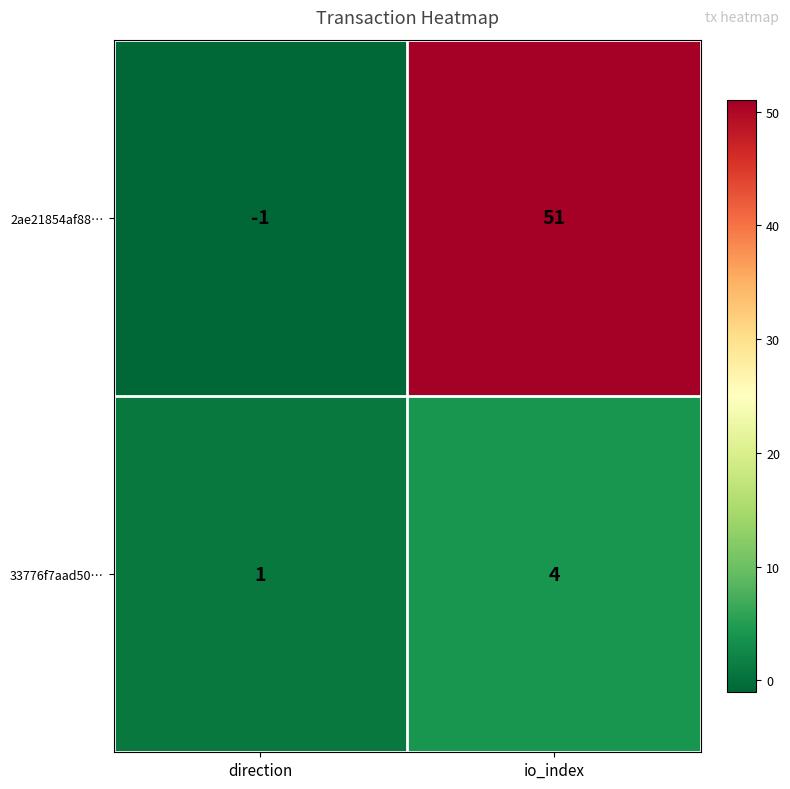

At which label does 33776f7aad50… reach its peak?

io_index